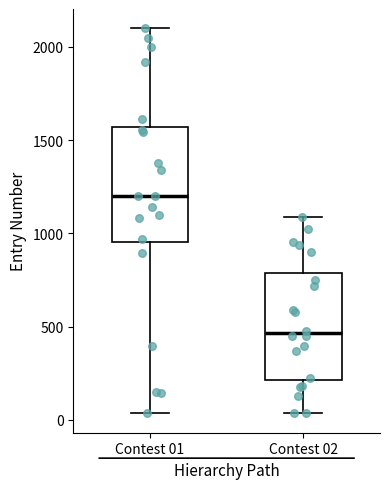

Reading left to right, read every box against the y-axis: the position of its median line, the range the box covers, and the ends of its whiskers. The values are not printed on the chart, so give them approximately, as read against the axis.

Contest 01: median 1200, box 950 to 1550, whiskers 50 to 2100
Contest 02: median 450, box 200 to 800, whiskers 50 to 1100